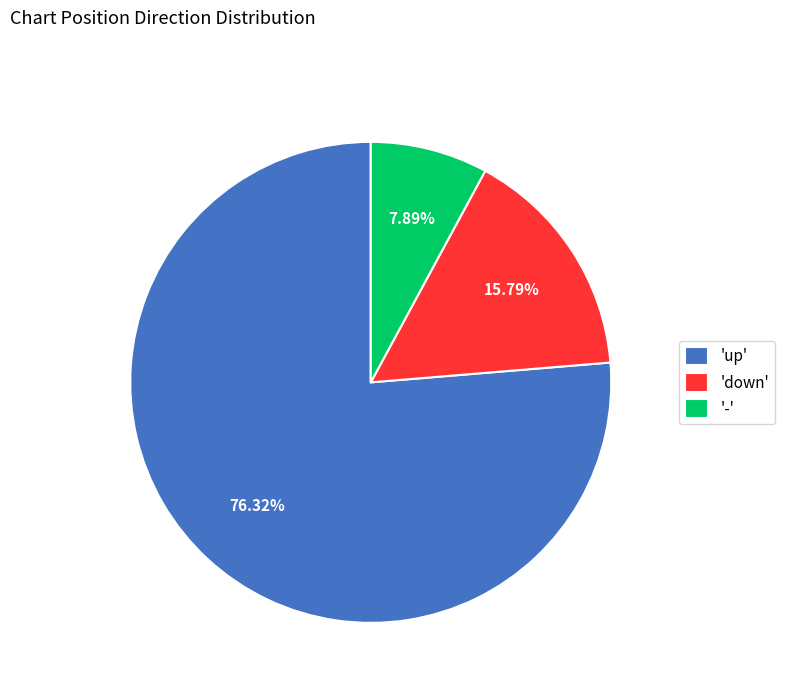

Does any single category account for the majority?

Yes